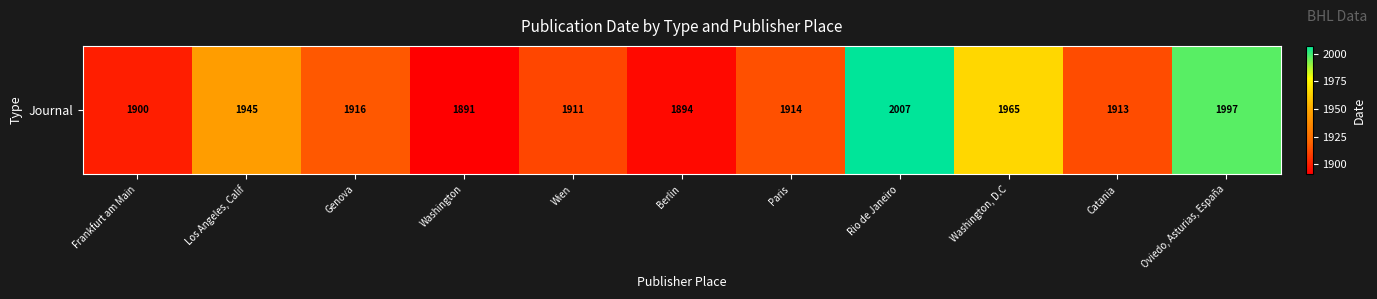

The value at Rio de Janeiro is 594. True or false?

False